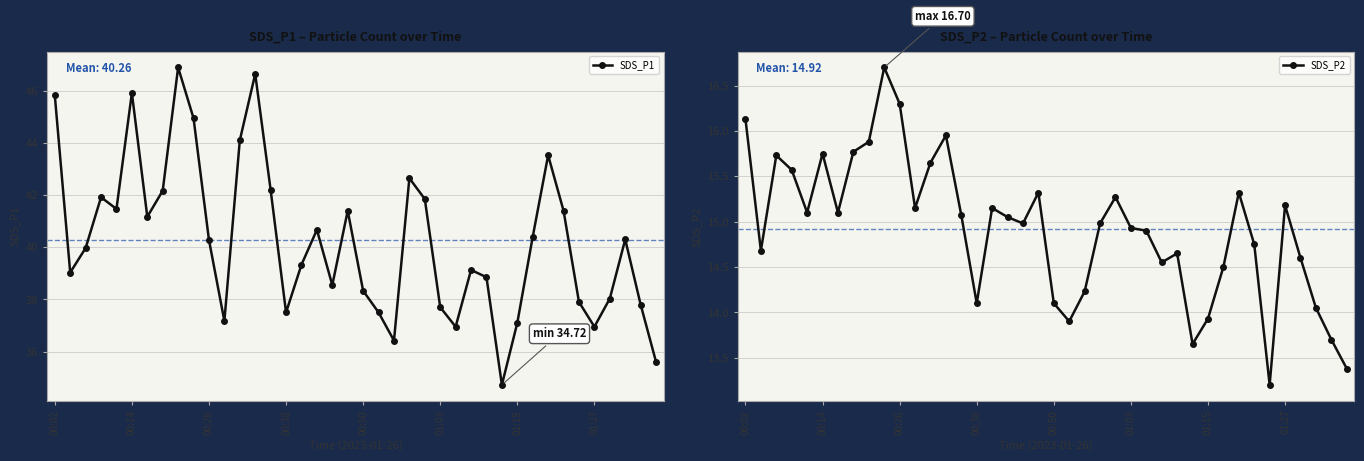

In SDS_P1, how many points are higher than both neighbors (excluding endpoints)?

10